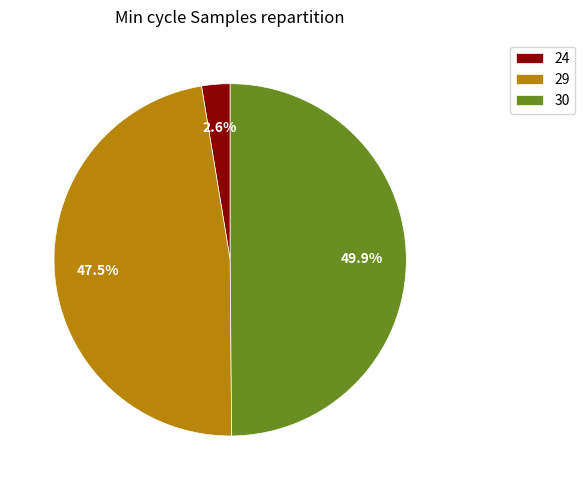

Which category has the biggest portion of the pie?

30